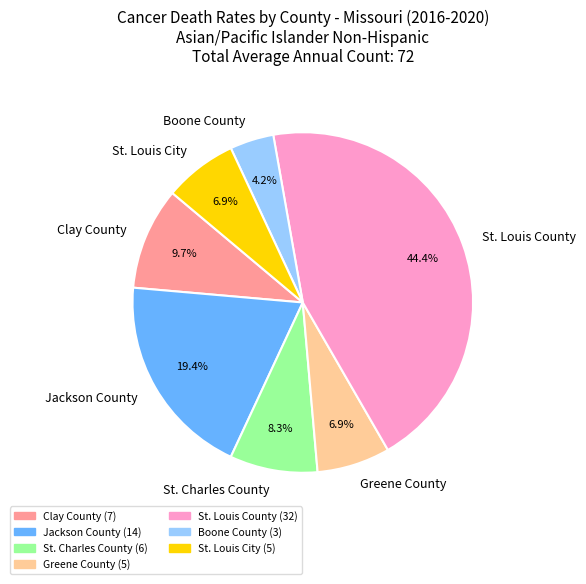

Which category has the smallest portion of the pie?

Boone County